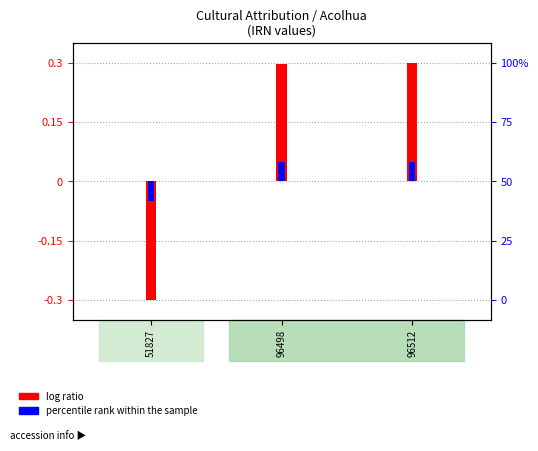

How many positive values does the log ratio series have?

2